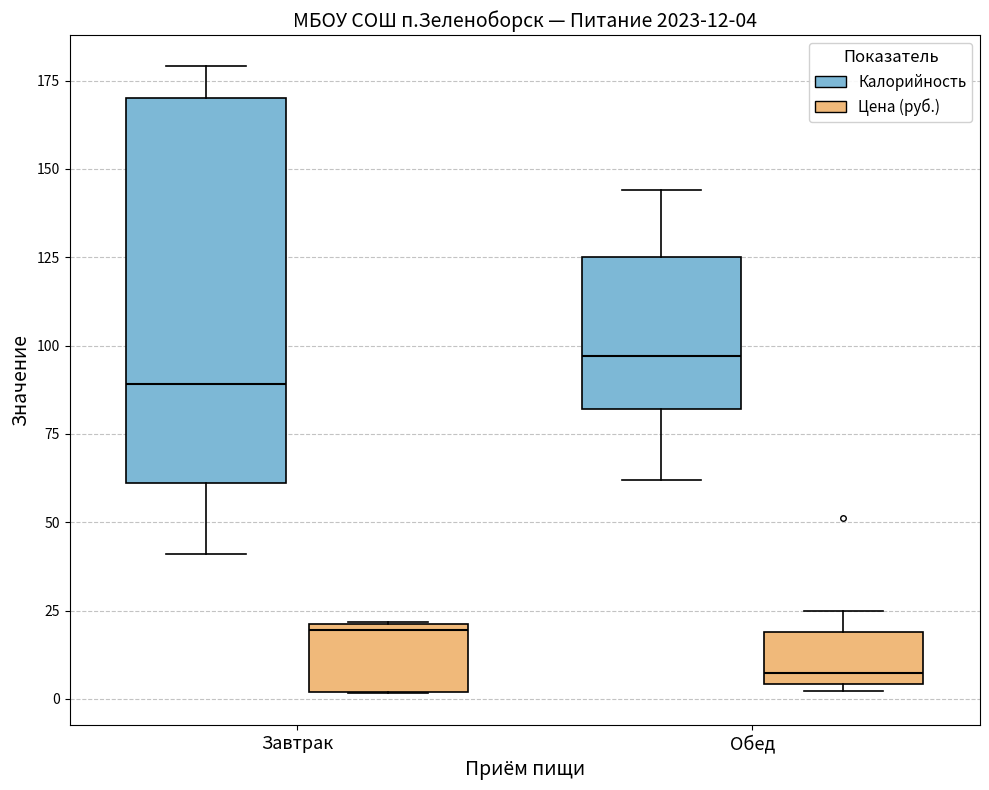

Which box's median line is the highest?

Обед (Калорийность)